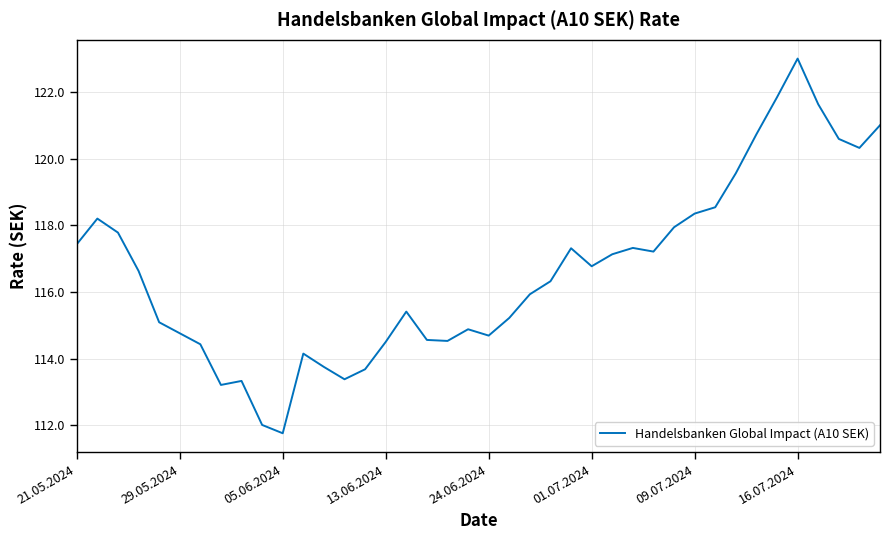

What is the maximum value shown in the chart?

123.0